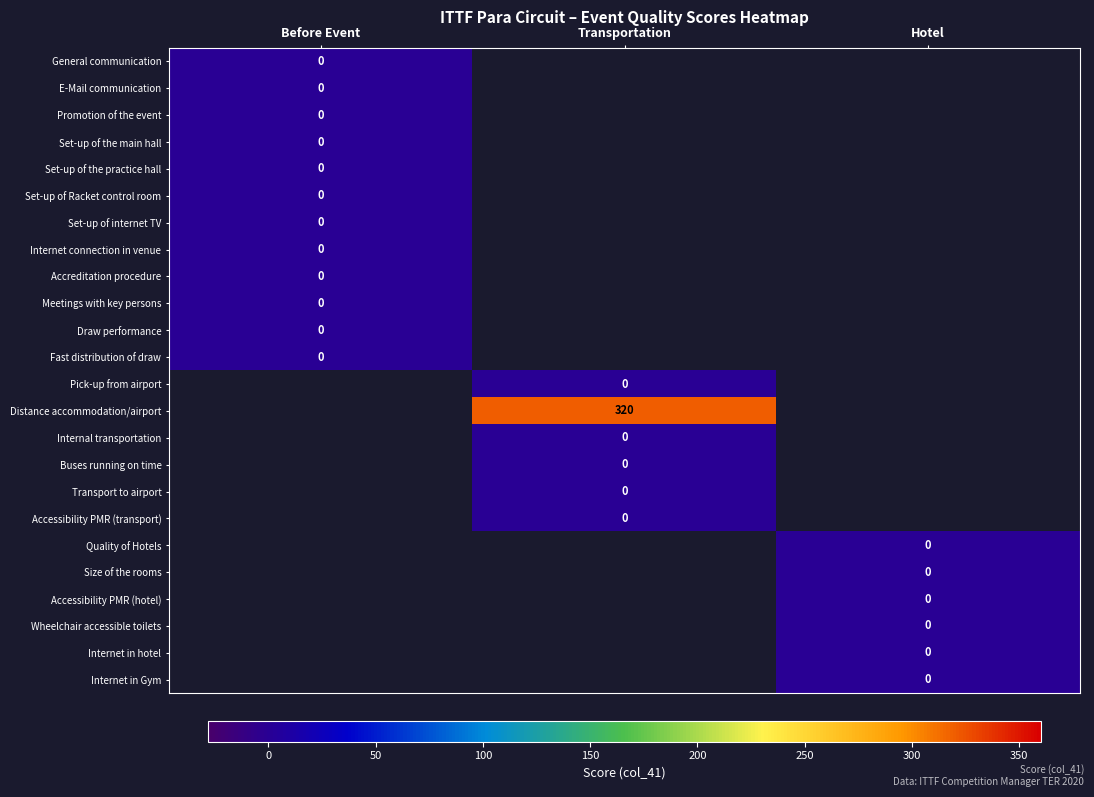

At how many categories does at least one series exceed 62?

1